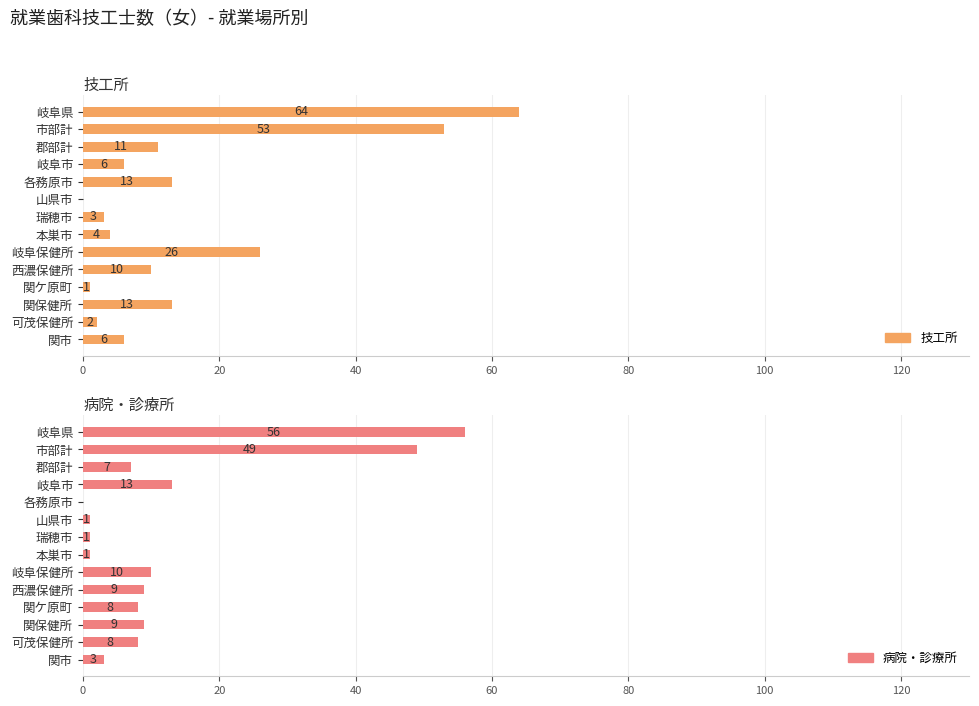

Rank the series by their average value, from highest to lowest.

技工所, 病院・診療所